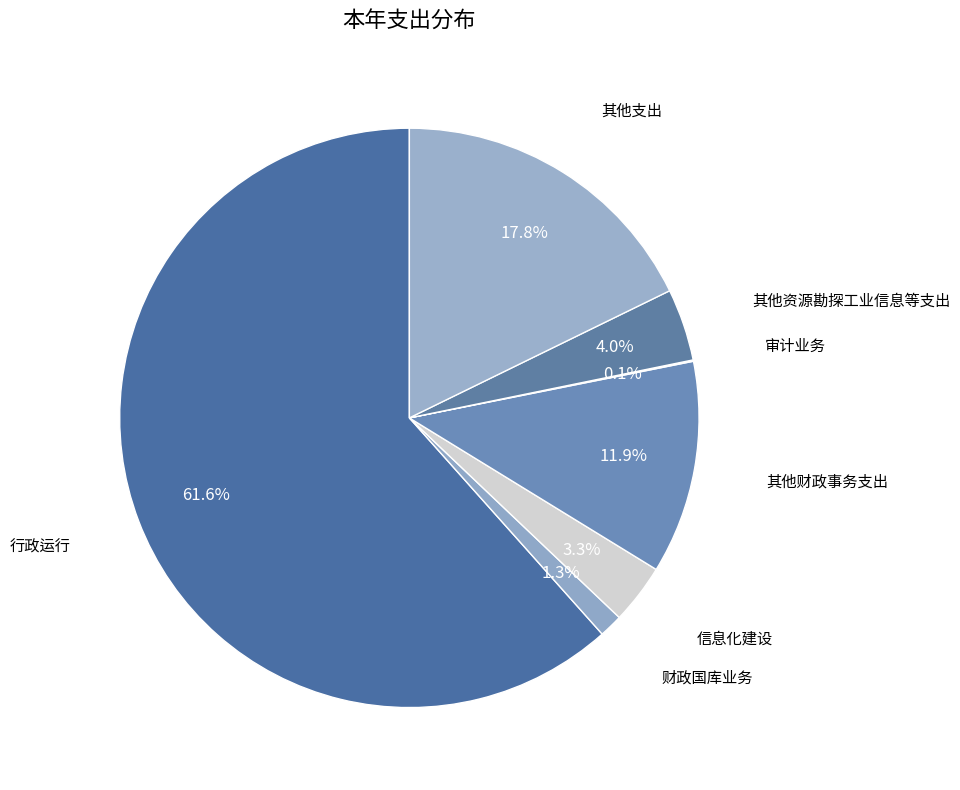

Is it true that 其他财政事务支出 is 1% of the pie?

False